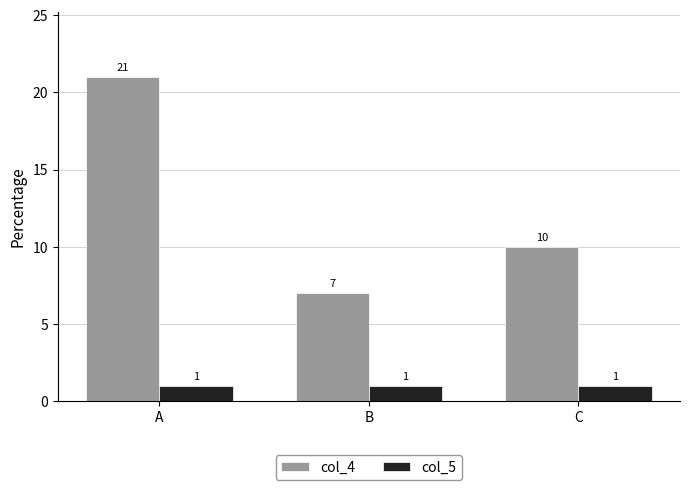

How many categories are shown in the chart?

3